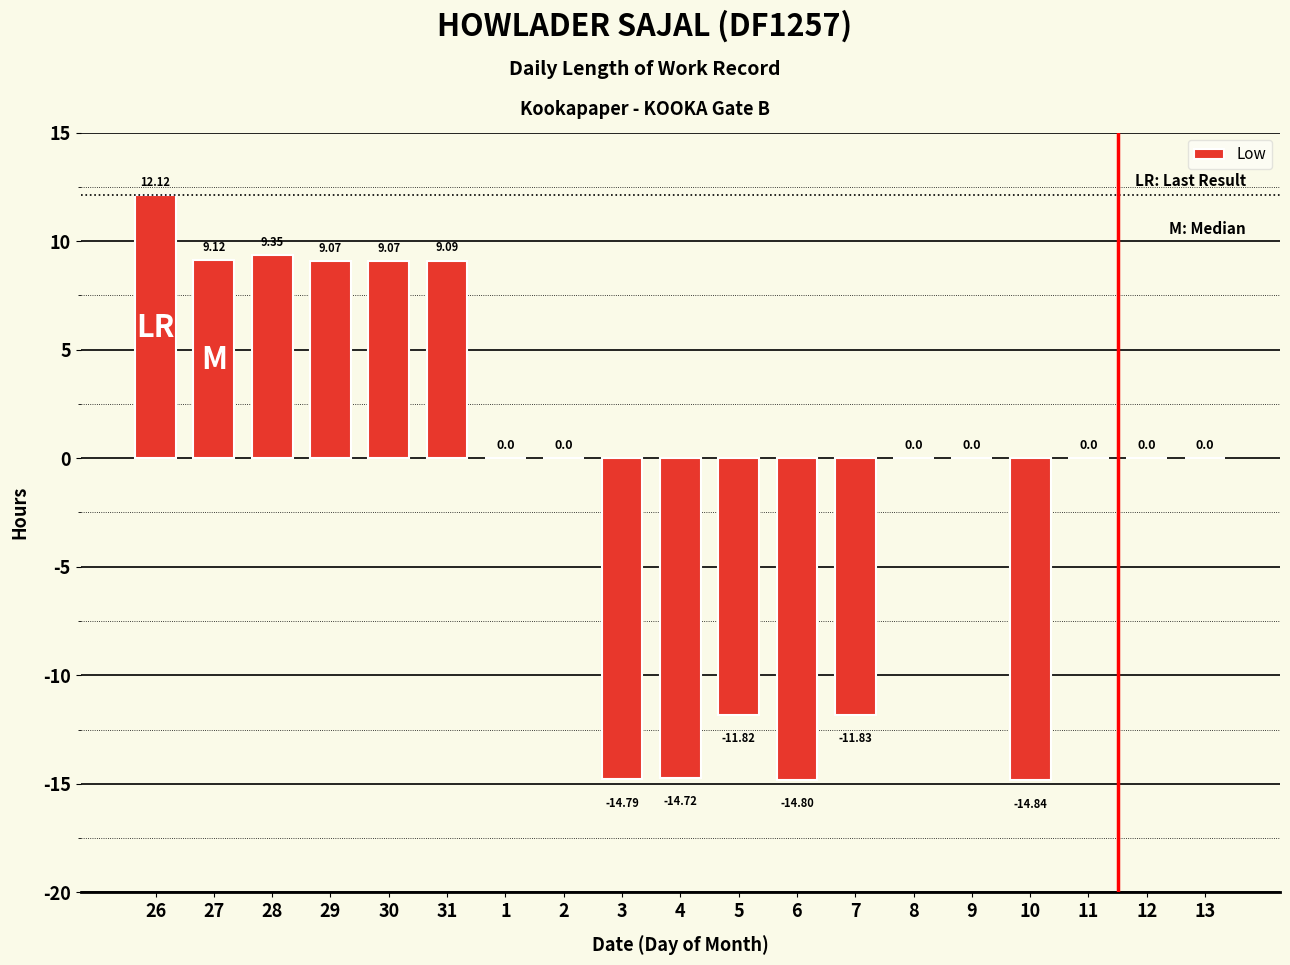

Are the bars grouped side by side (vs. stacked)?

No